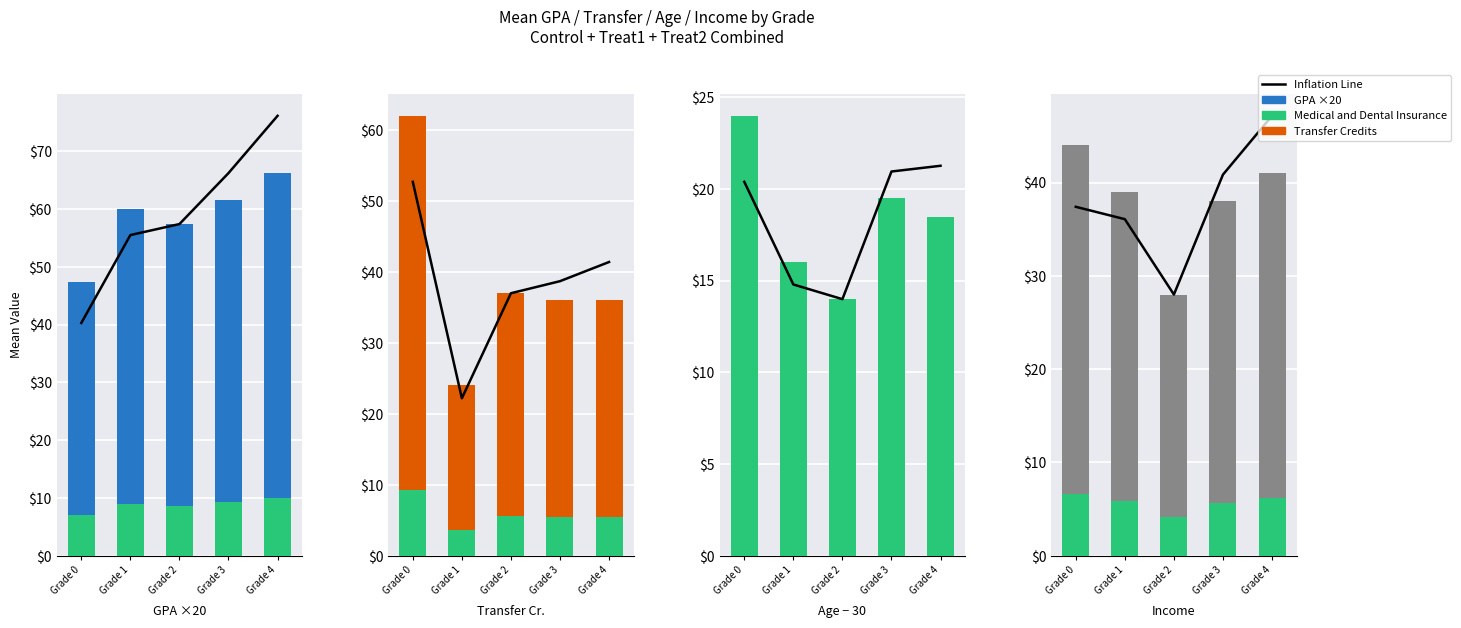

What is the value of the Age − 30 bar at the 4th from the left?

16.6